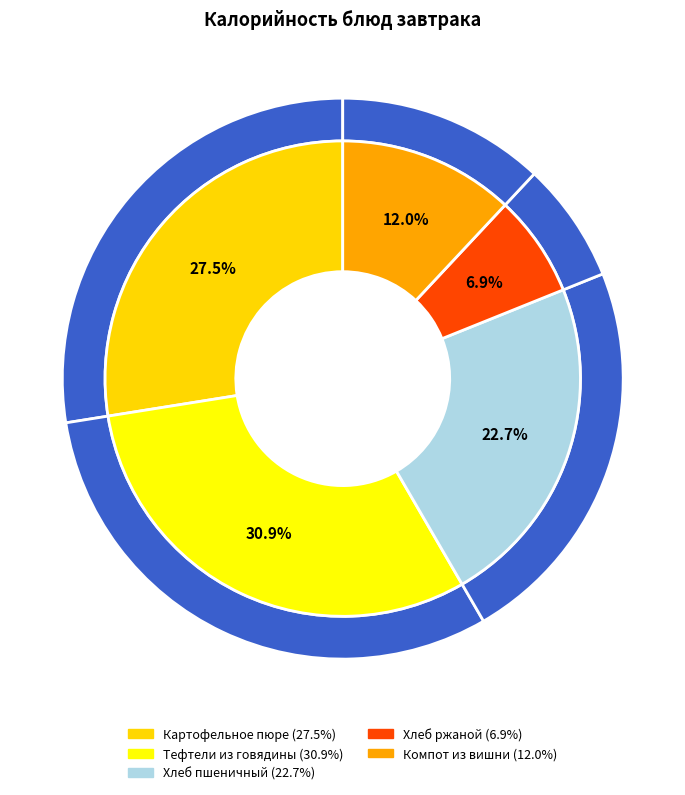

What percentage is the Картофельное пюре slice, to the nearest percent?

28%